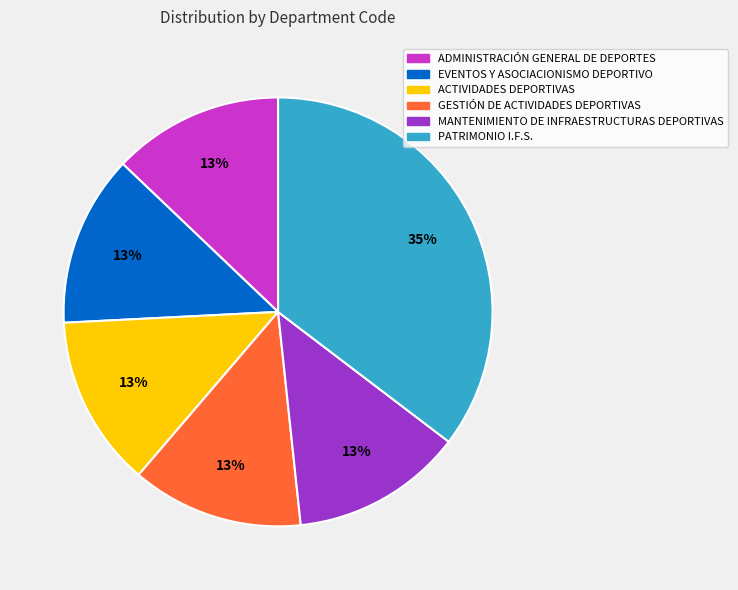

Which category has the biggest portion of the pie?

PATRIMONIO I.F.S.